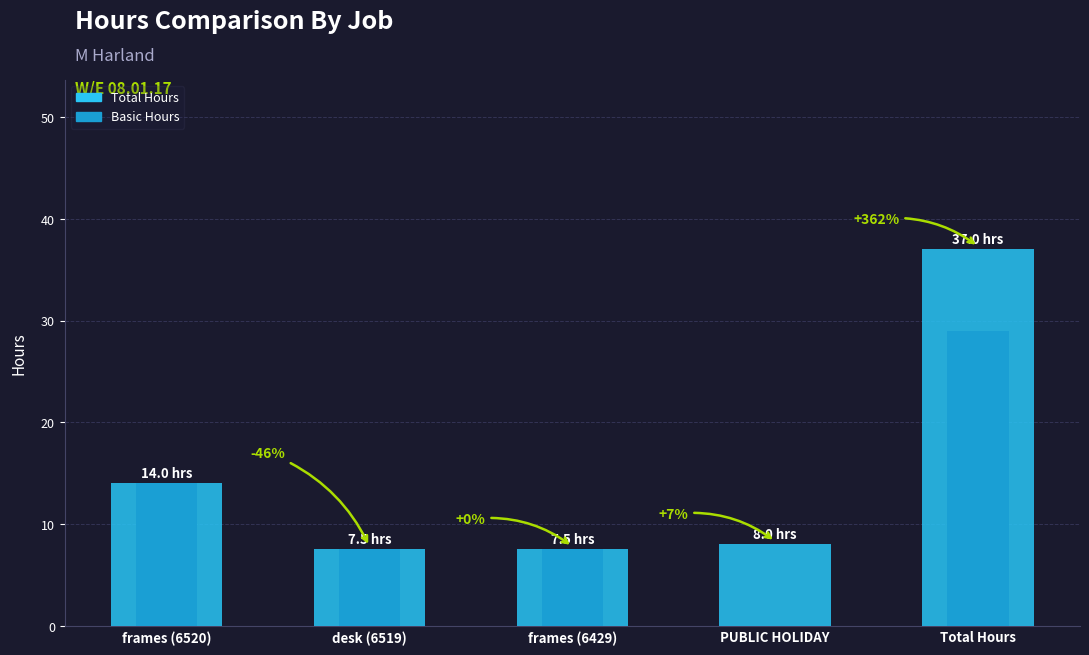

Reading right to left, what are all the values shown in this chart?

Total: 37.0	8.0	7.5	7.5	14.0
Basic: 29.0	0.0	7.5	7.5	14.0